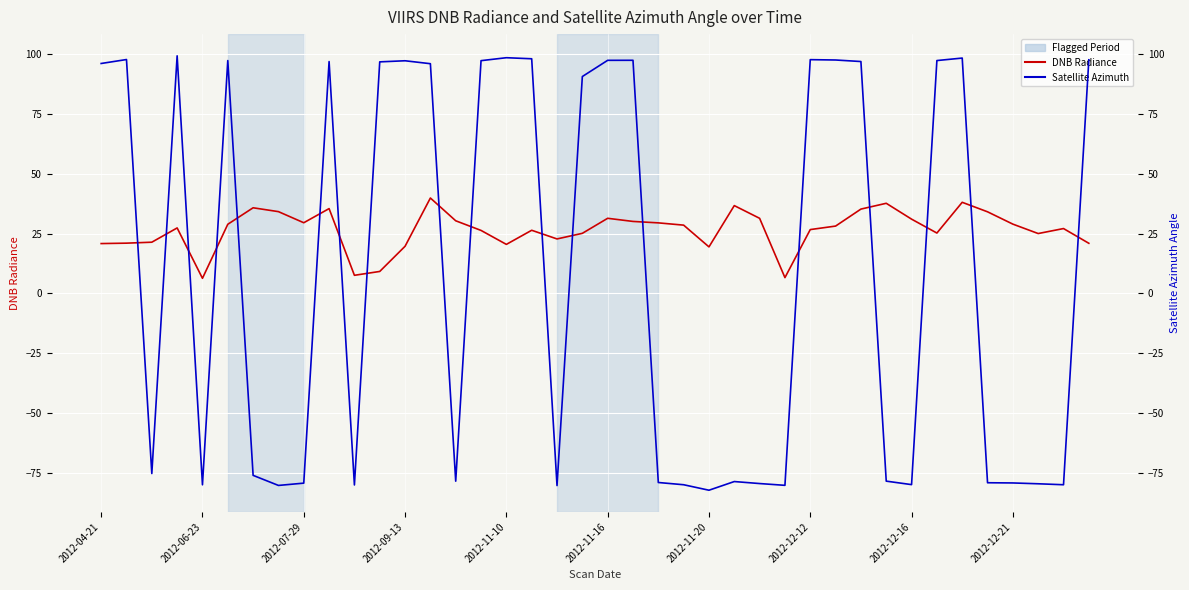

How many interior local valleys does the DNB Radiance series have?

9